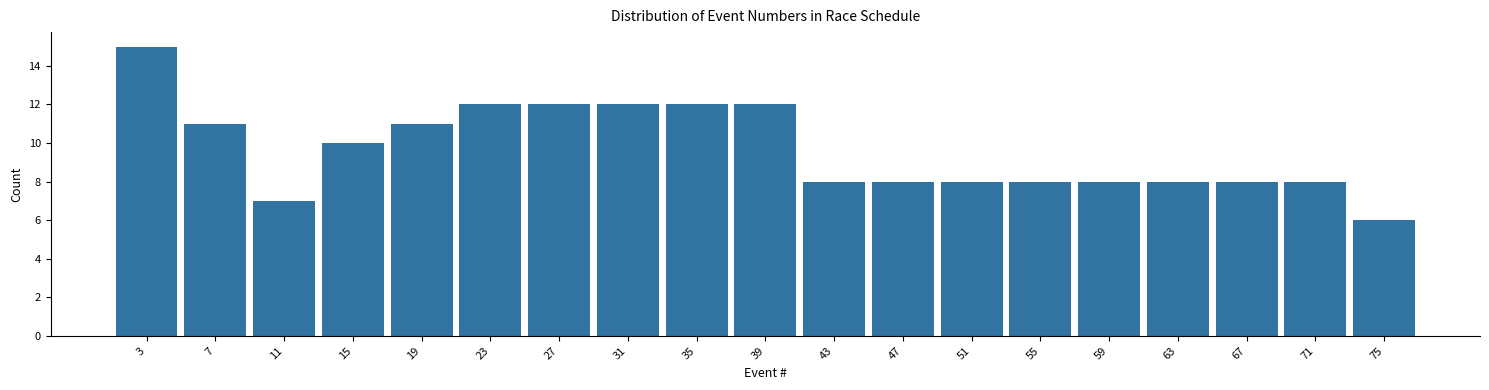

What is the height of the bar covering 37 to 41 on the x-axis? The values are not printed on the chart, so give them approximately, as read against the axis.

12